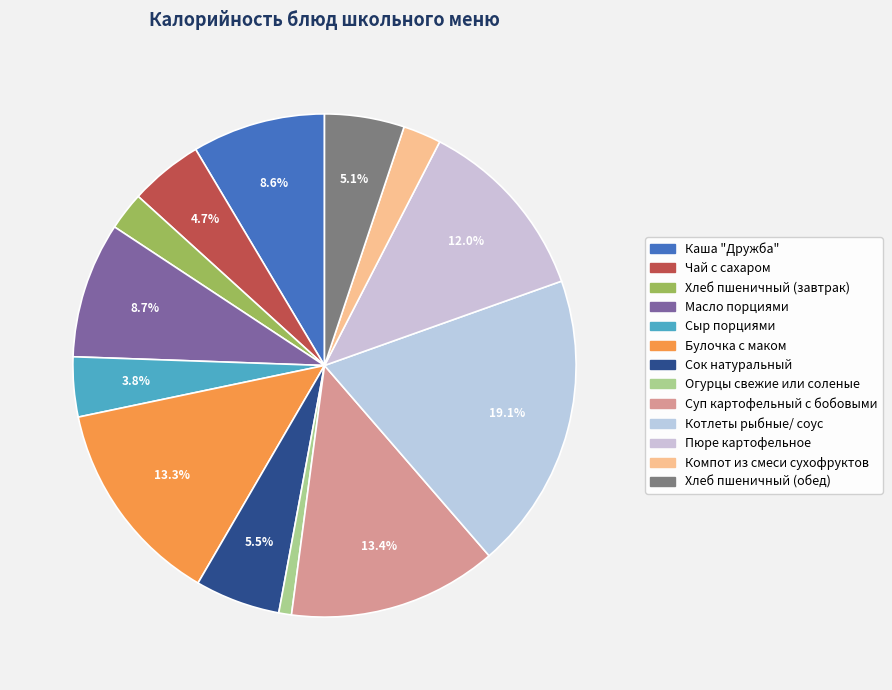

To the nearest percent, what is the combined percentage of Хлеб пшеничный (завтрак) and Сок натуральный?

8%